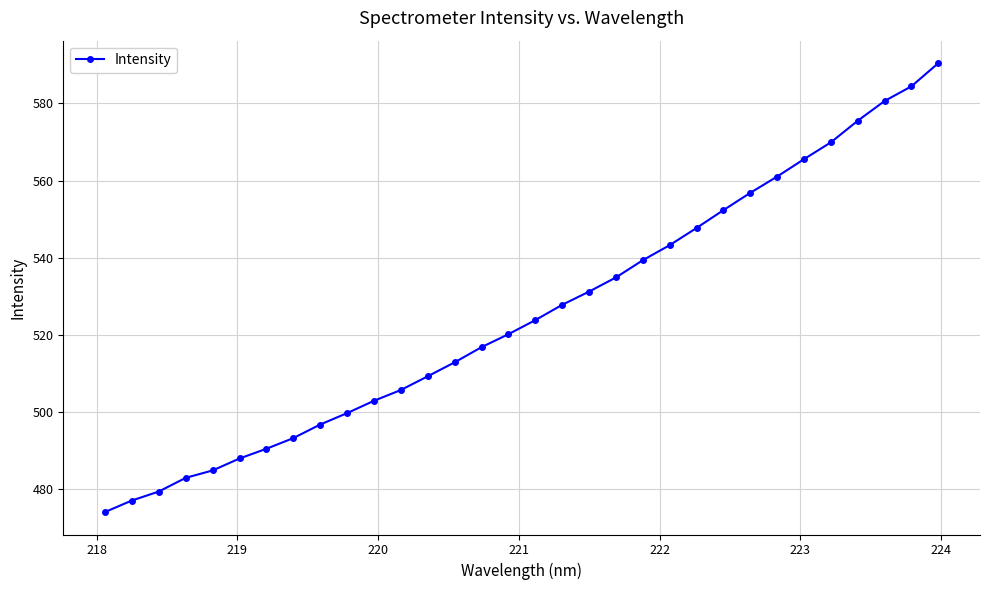

What is the minimum value shown in the chart?

474.1